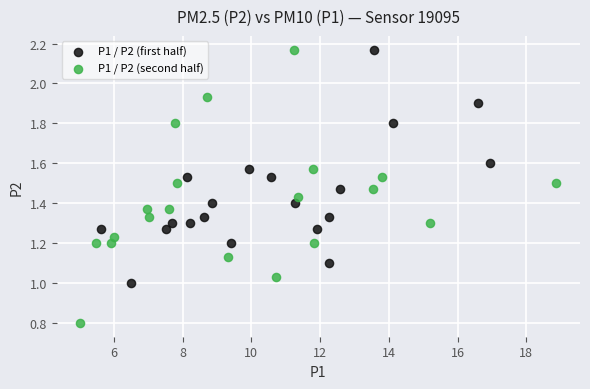

Which series contains the lowest Y value?

P1 / P2 (second half)